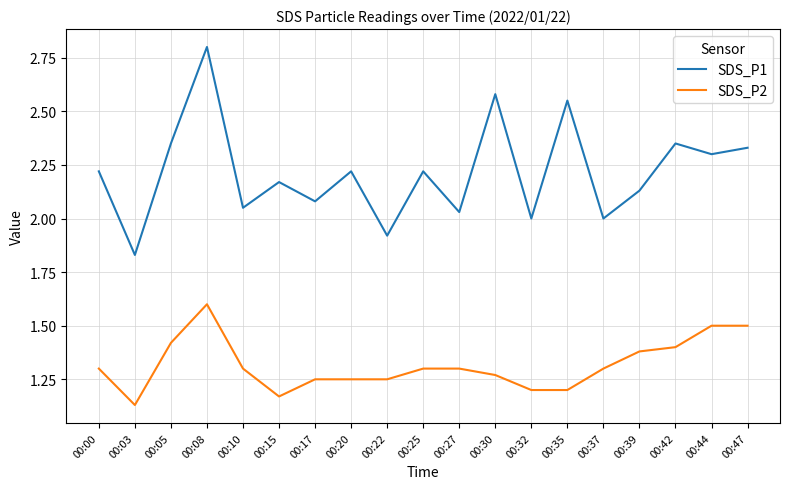

What is the difference between the maximum and minimum values in the SDS_P2 series?

0.5